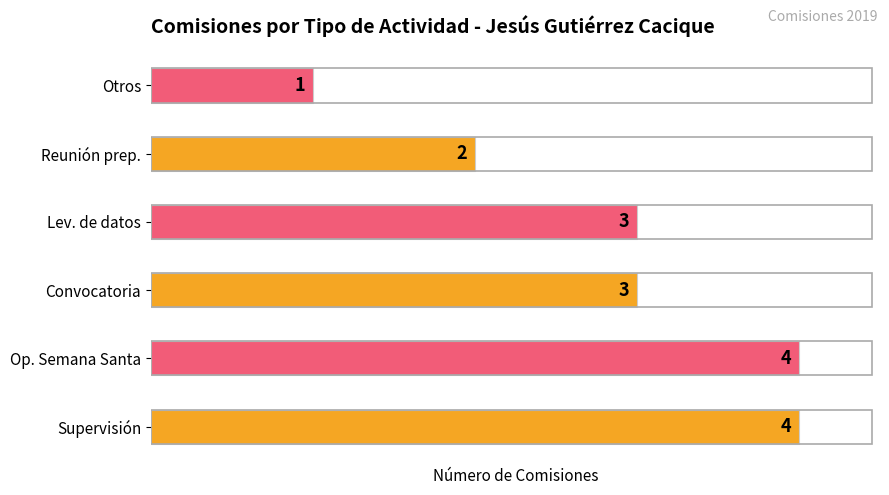

Is it true that the value at Lev. de datos is 3?

True